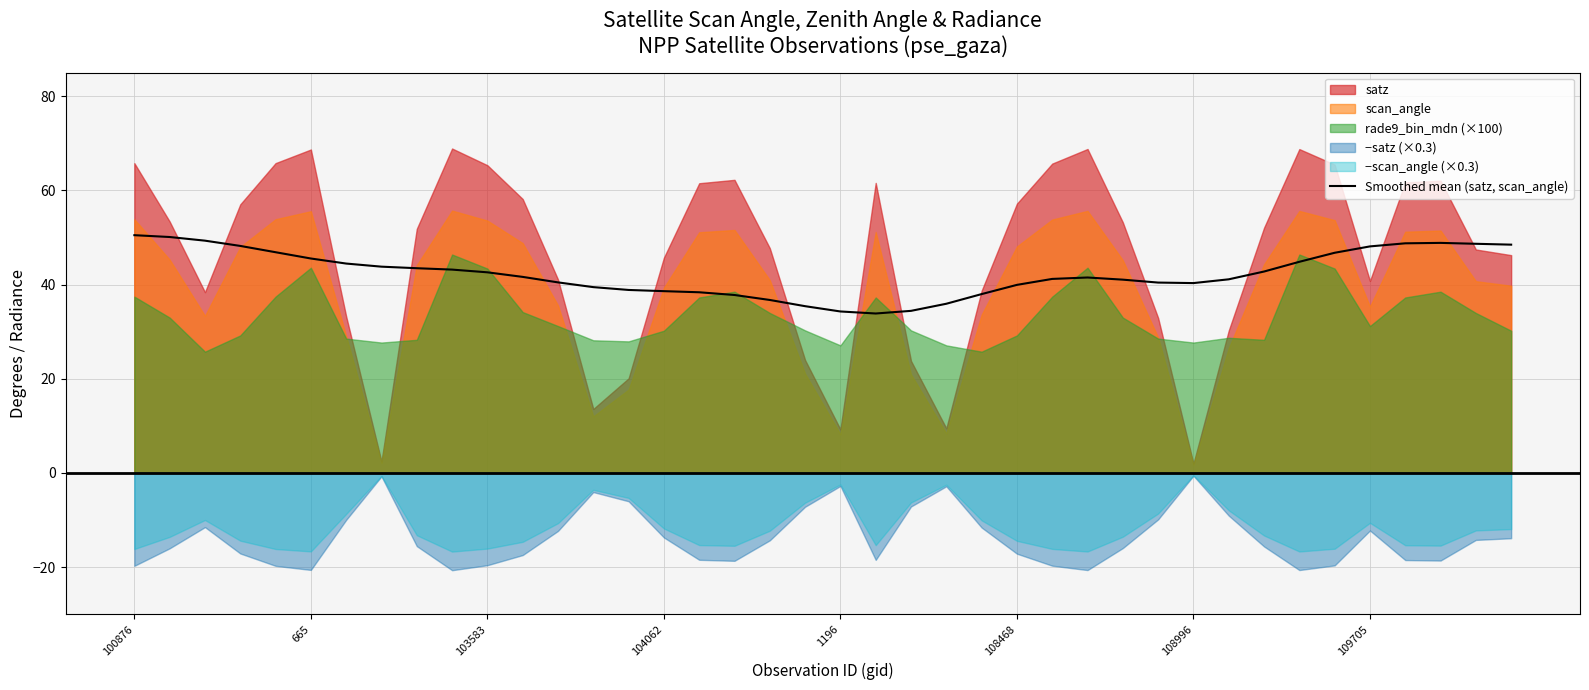

What is the difference between the maximum and second lowest values?

16.2